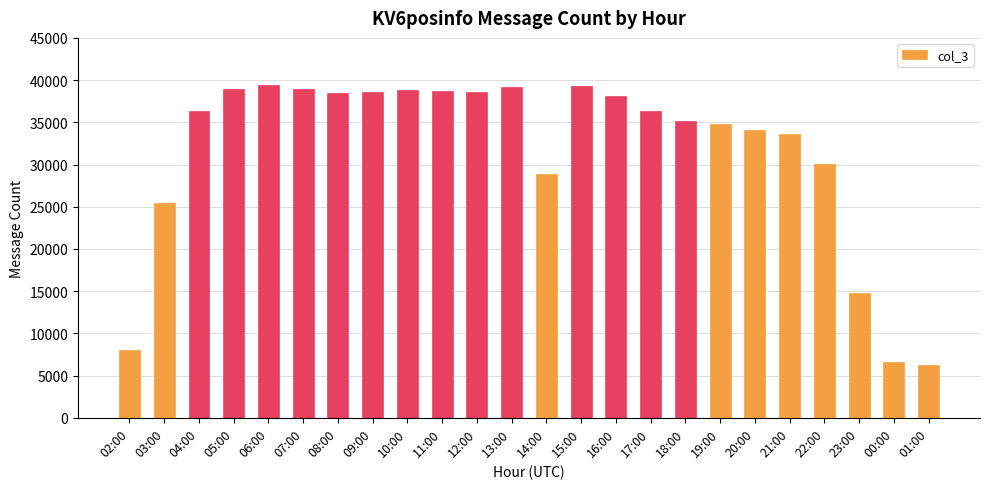

What is the average value?

31561